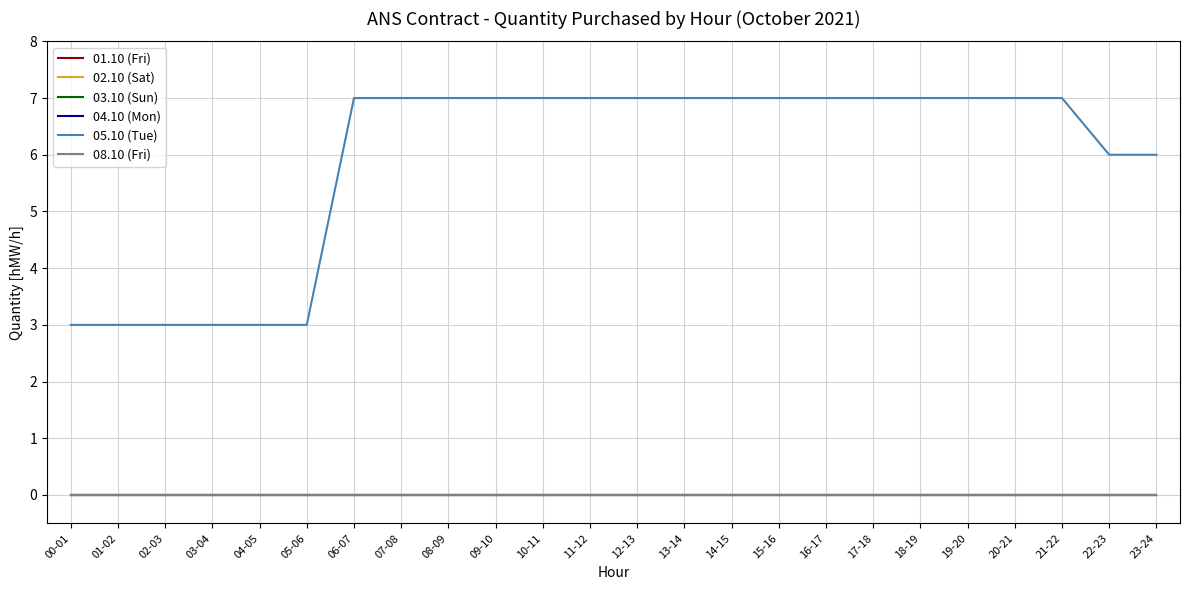

True or false: 02.10 (Sat) and 01.10 (Fri) cross at least once.

False